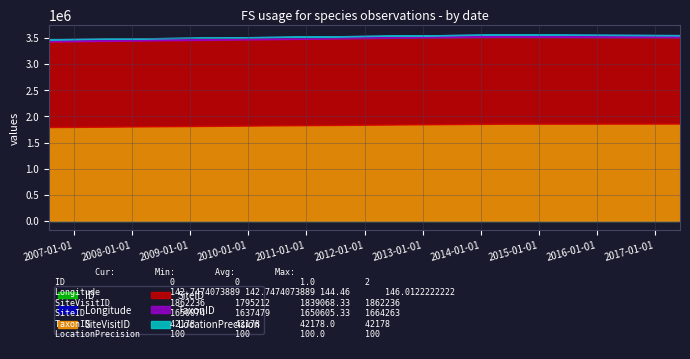

What is the sum of all Longitude values?

433.4